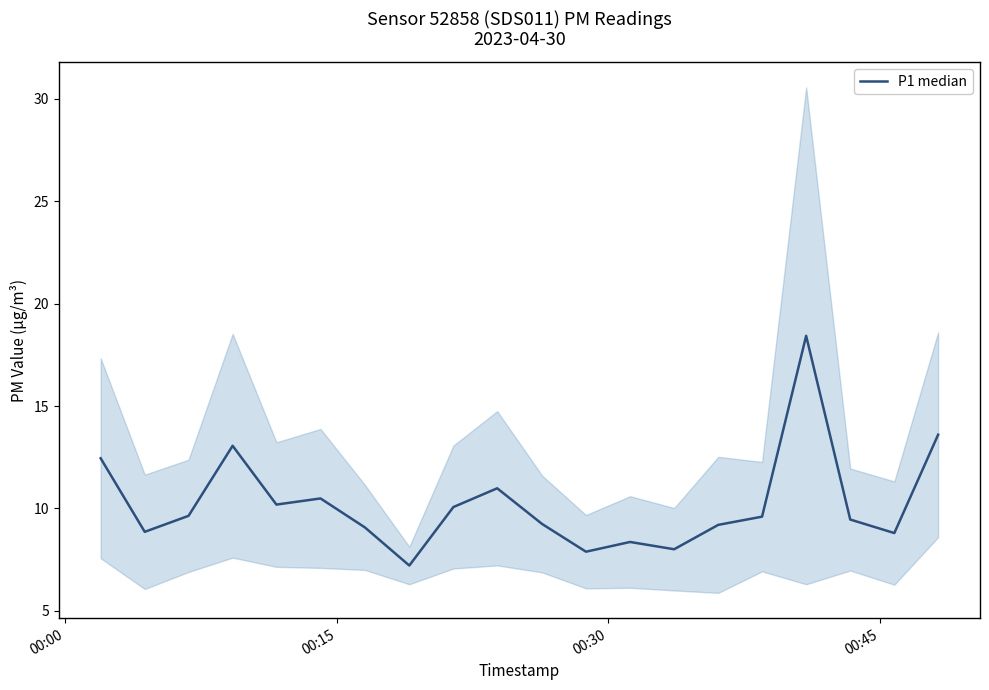

Reading left to right, what are all the values shown in this chart?

12.4	8.9	9.6	13.1	10.2	10.5	9.1	7.2	10.1	11.0	9.2	7.9	8.4	8.0	9.2	9.6	18.4	9.5	8.8	13.6